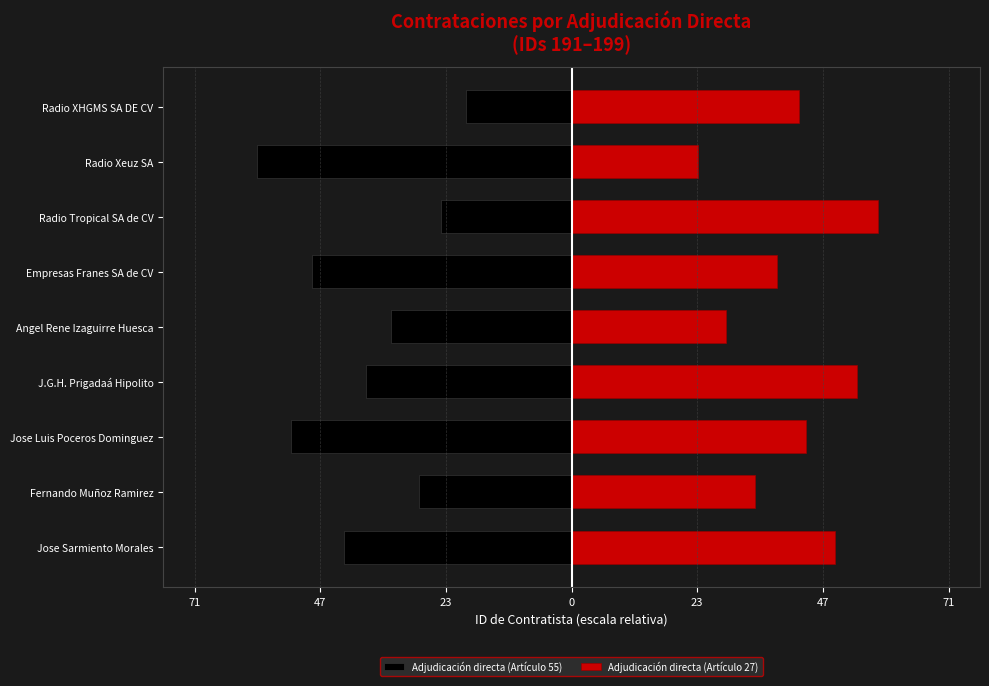

How many bars are there in total?

18